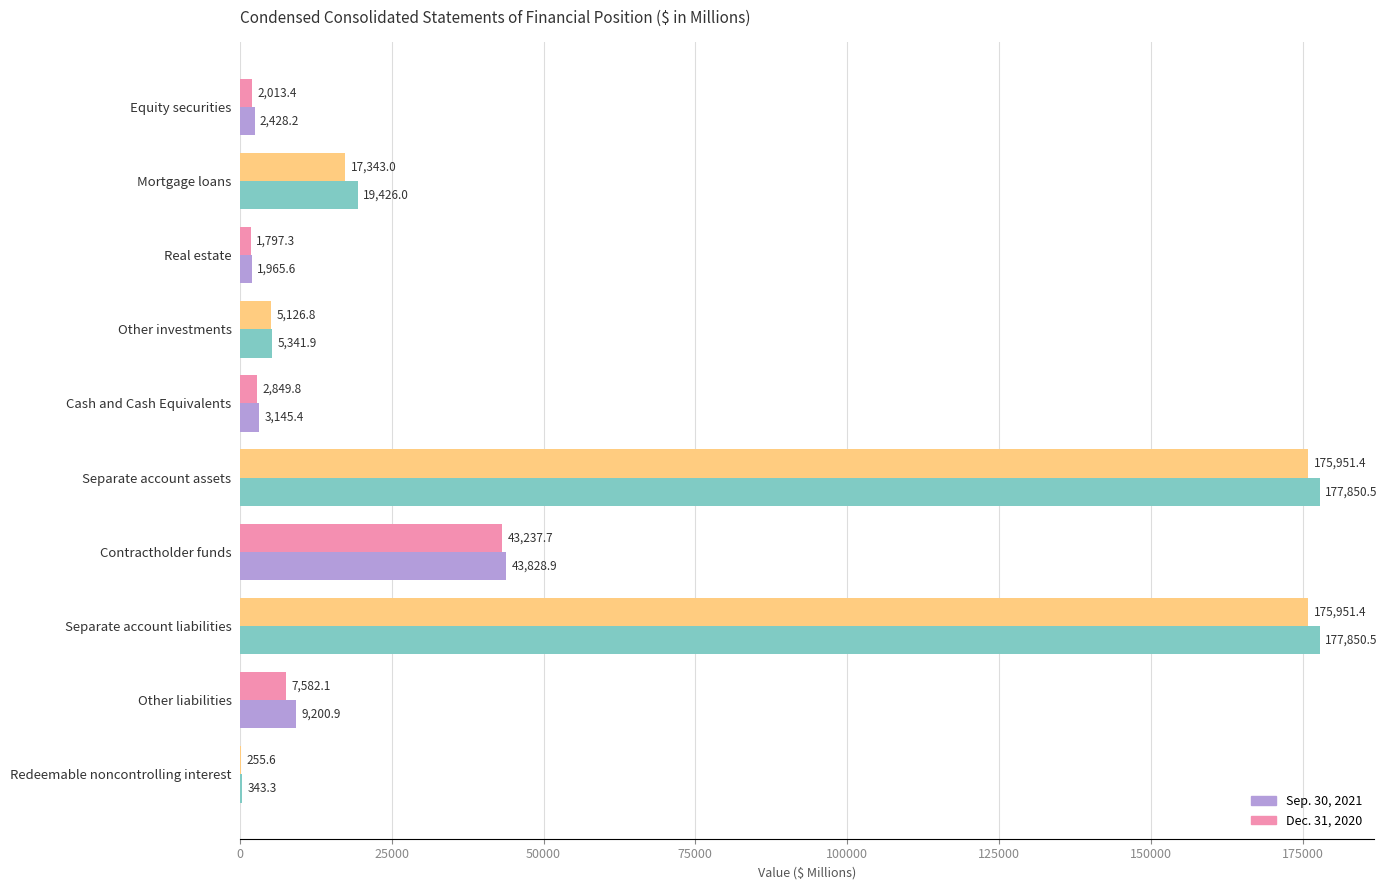

What is the sum of the Dec. 31, 2020 values at Cash and Cash Equivalents and Other liabilities?

10431.9